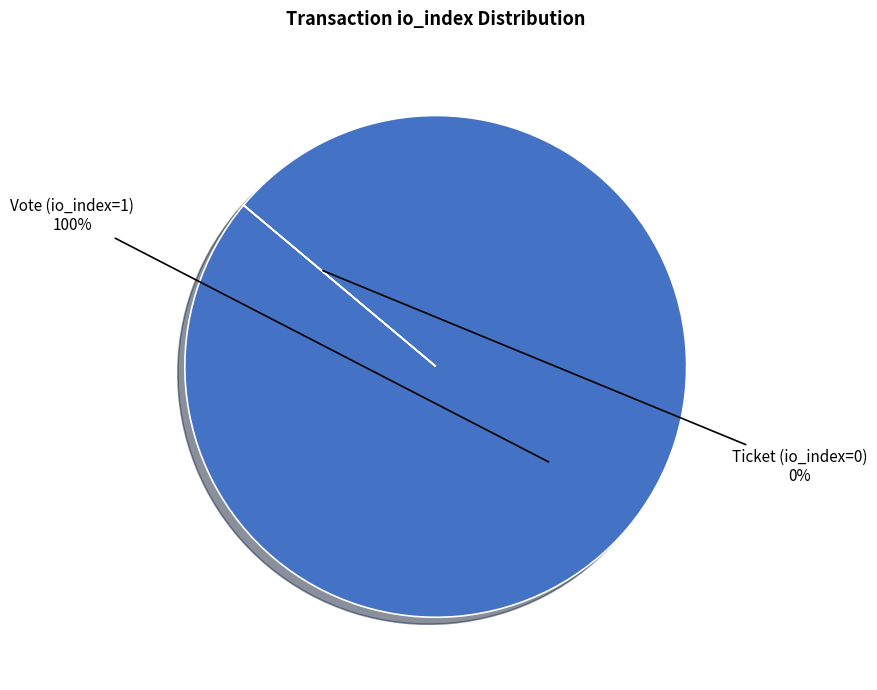

True or false: Ticket (io_index=0) accounts for 0% of the total.

True